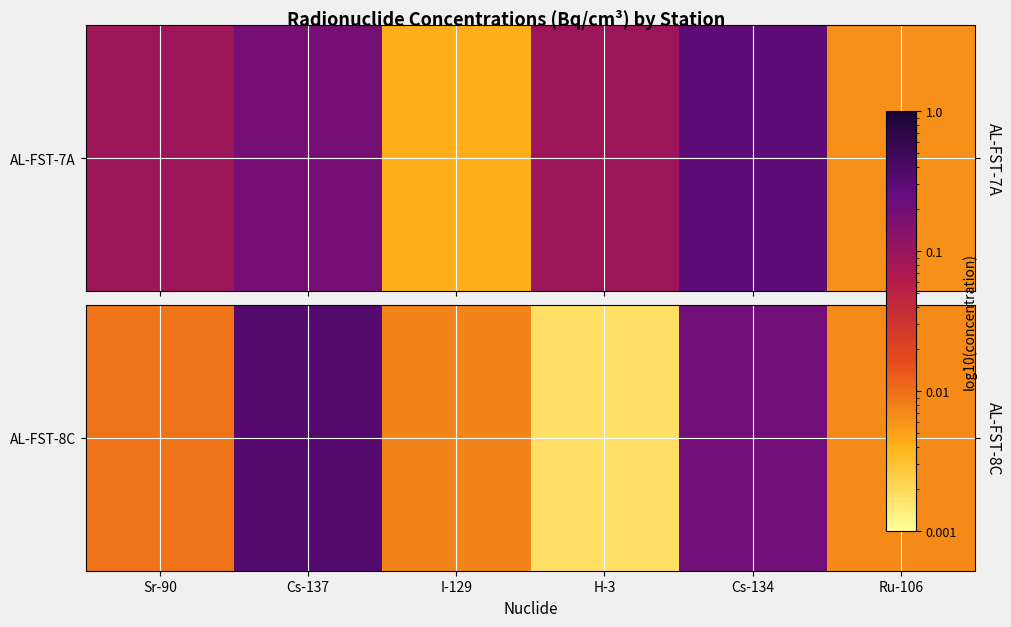

True or false: the data shows 0.0 at Ru-106.

True